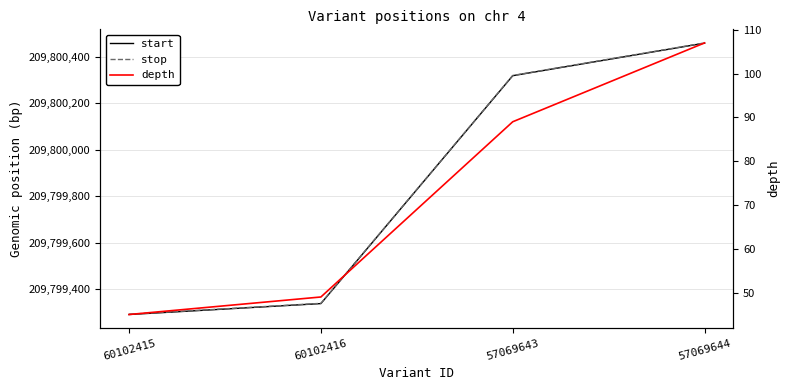

True or false: start and stop intersect in this chart.

False